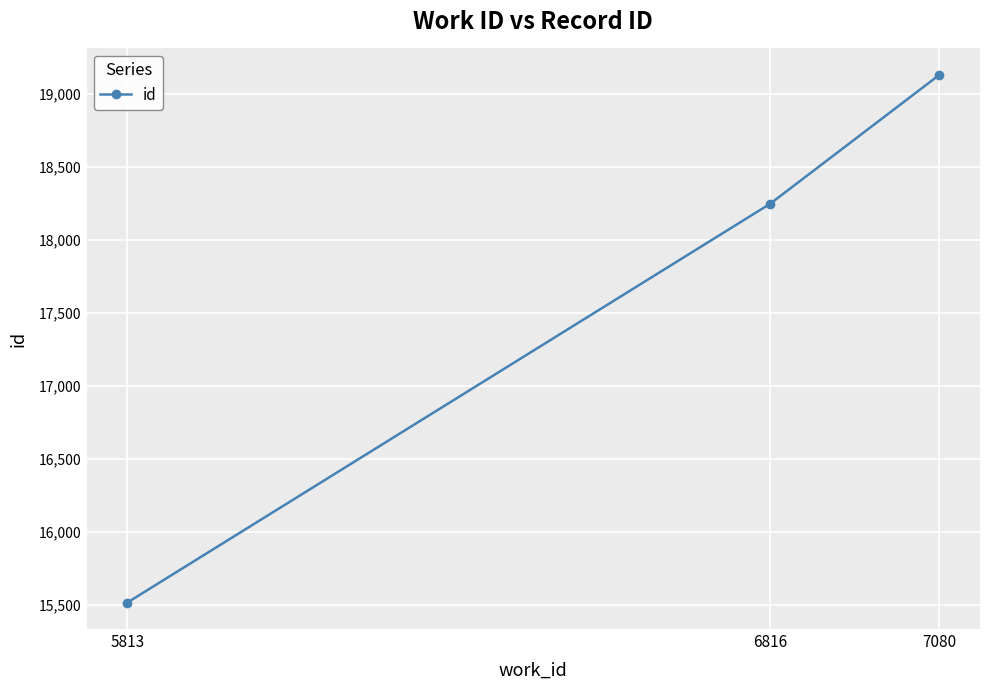

What is the ratio of the value at 7080 to the value at 5813?

1.2